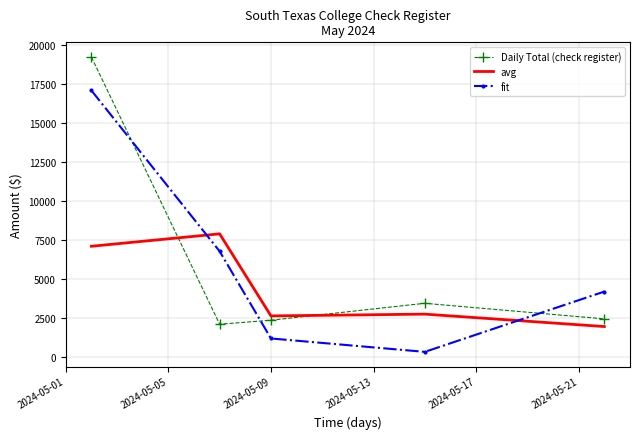

Which series has the largest range (max minus min)?

Daily Total (check register)